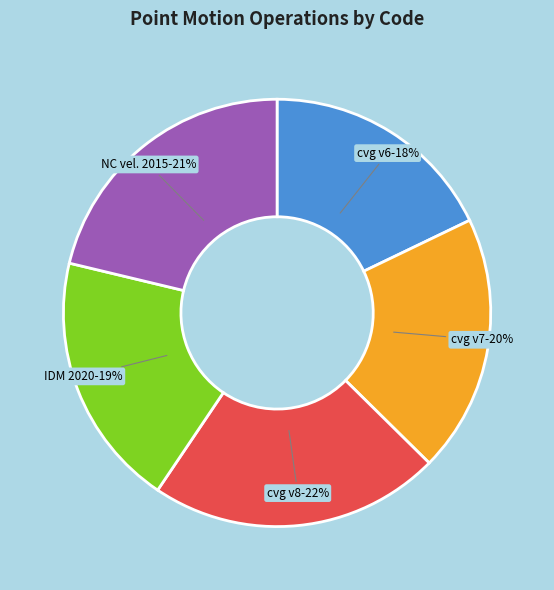

Is there a majority slice in this chart?

No